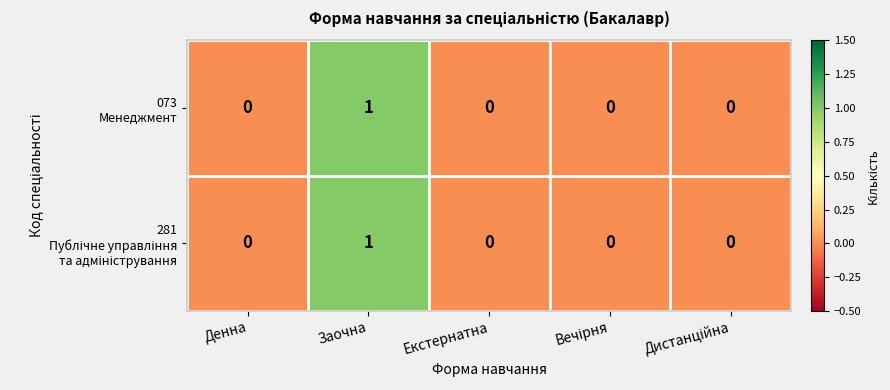

At which category is the sum across all series the highest?

Заочна